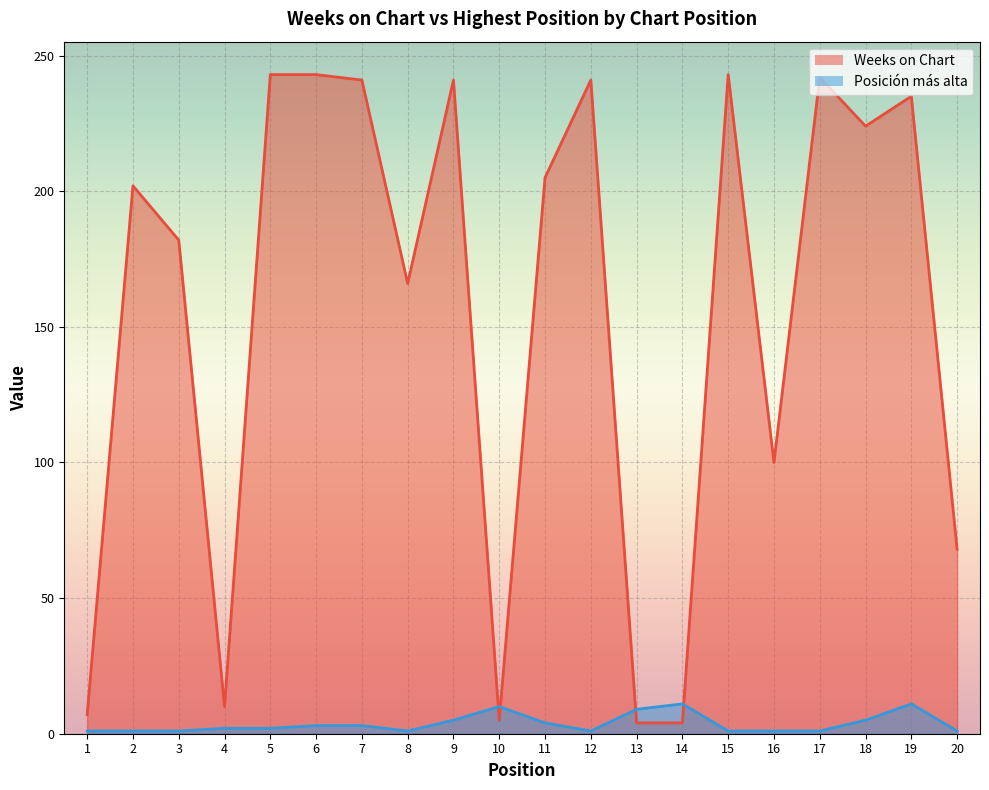

Which category has the lowest value across all series?

1